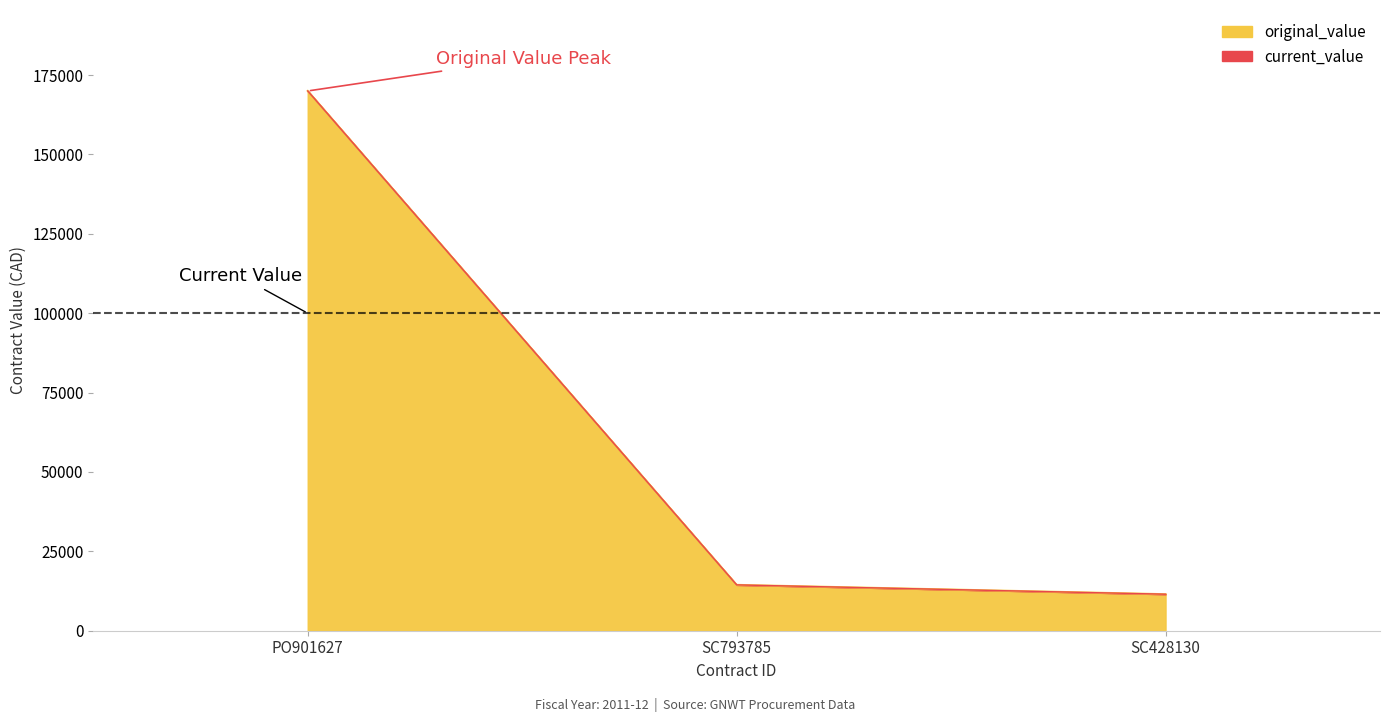

List the labels in order of original_value value, smallest first.

SC428130, SC793785, PO901627